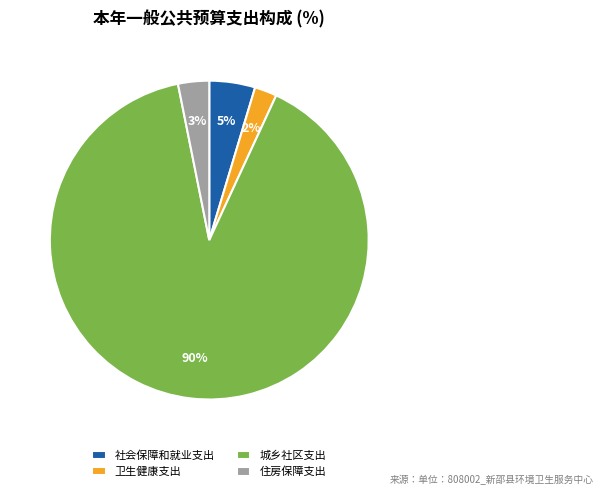

What is the largest slice in the pie chart?

城乡社区支出